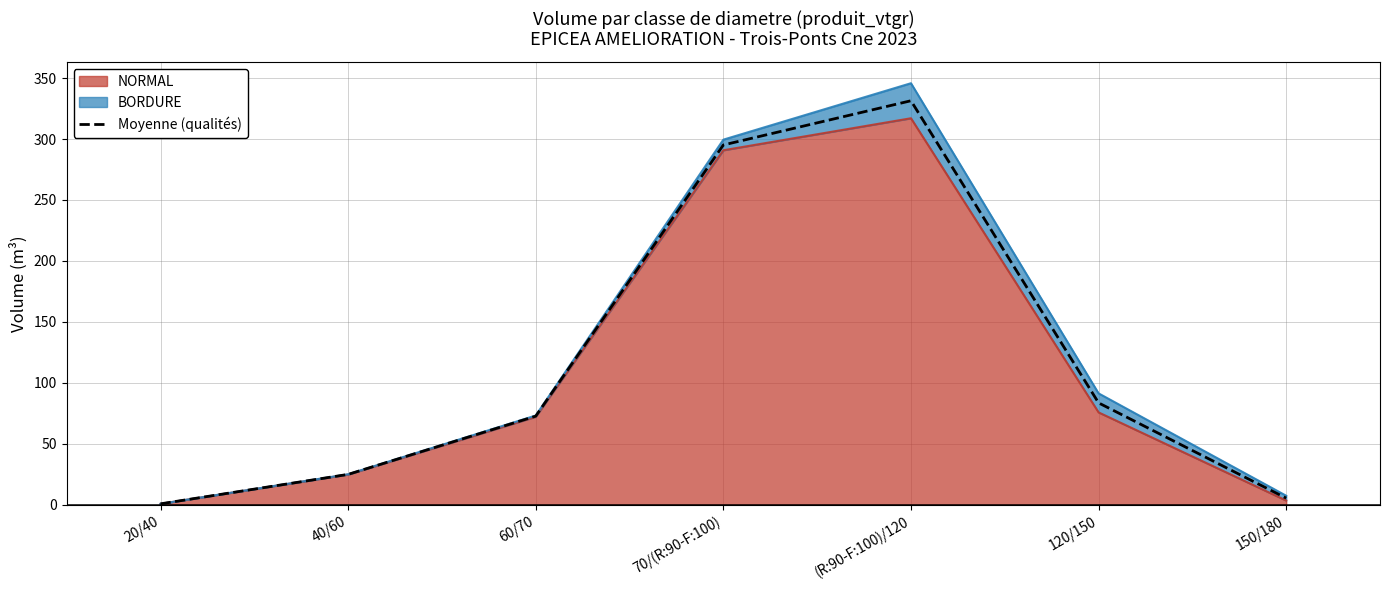

At which category does the chart reach its peak across all series?

(R:90-F:100)/120